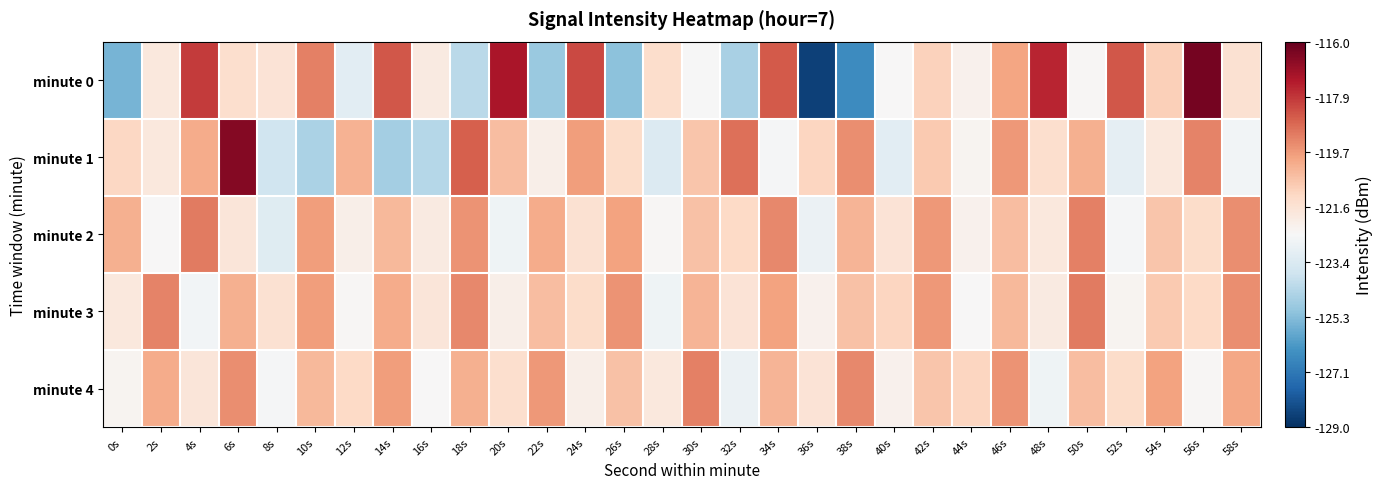

Reading right to left, list all the values displayed in this chart.

minute 0: 58s=-121.5	56s=-116.3	54s=-120.9	52s=-118.4	50s=-122.4	48s=-117.6	46s=-119.9	44s=-122.2	42s=-121.0	40s=-122.5	38s=-126.6	36s=-128.6	34s=-118.5	32s=-124.6	30s=-122.5	28s=-121.3	26s=-125.2	24s=-118.2	22s=-124.9	20s=-117.2	18s=-124.2	16s=-121.9	14s=-118.4	12s=-123.2	10s=-119.2	8s=-121.6	6s=-121.4	4s=-117.9	2s=-121.8	0s=-125.5
minute 1: 58s=-122.7	56s=-119.3	54s=-121.8	52s=-123.1	50s=-120.2	48s=-121.4	46s=-119.7	44s=-122.3	42s=-120.8	40s=-123.2	38s=-119.5	36s=-121.1	34s=-122.6	32s=-118.9	30s=-120.7	28s=-123.4	26s=-121.3	24s=-119.8	22s=-122.1	20s=-120.5	18s=-118.6	16s=-124.3	14s=-124.7	12s=-120.2	10s=-124.6	8s=-123.8	6s=-116.5	4s=-120.1	2s=-121.8	0s=-121.2
minute 2: 58s=-119.5	56s=-121.3	54s=-120.7	52s=-122.6	50s=-119.2	48s=-121.8	46s=-120.5	44s=-122.2	42s=-119.7	40s=-121.6	38s=-120.3	36s=-122.9	34s=-119.4	32s=-121.2	30s=-120.6	28s=-122.4	26s=-119.9	24s=-121.5	22s=-120.1	20s=-122.8	18s=-119.6	16s=-121.9	14s=-120.4	12s=-122.1	10s=-119.8	8s=-123.3	6s=-121.7	4s=-119.1	2s=-122.5	0s=-120.2
minute 3: 58s=-119.5	56s=-121.2	54s=-120.8	52s=-122.3	50s=-119.1	48s=-121.9	46s=-120.4	44s=-122.5	42s=-119.7	40s=-121.1	38s=-120.6	36s=-122.2	34s=-119.9	32s=-121.6	30s=-120.3	28s=-122.8	26s=-119.6	24s=-121.3	22s=-120.5	20s=-122.1	18s=-119.4	16s=-121.7	14s=-120.1	12s=-122.4	10s=-119.8	8s=-121.5	6s=-120.2	4s=-122.7	2s=-119.3	0s=-121.8
minute 4: 58s=-120.0	56s=-122.4	54s=-119.9	52s=-121.3	50s=-120.5	48s=-122.8	46s=-119.6	44s=-121.1	42s=-120.7	40s=-122.2	38s=-119.4	36s=-121.6	34s=-120.3	32s=-122.9	30s=-119.2	28s=-121.8	26s=-120.6	24s=-122.1	22s=-119.7	20s=-121.4	18s=-120.2	16s=-122.5	14s=-119.8	12s=-121.2	10s=-120.4	8s=-122.6	6s=-119.5	4s=-121.7	2s=-120.1	0s=-122.3